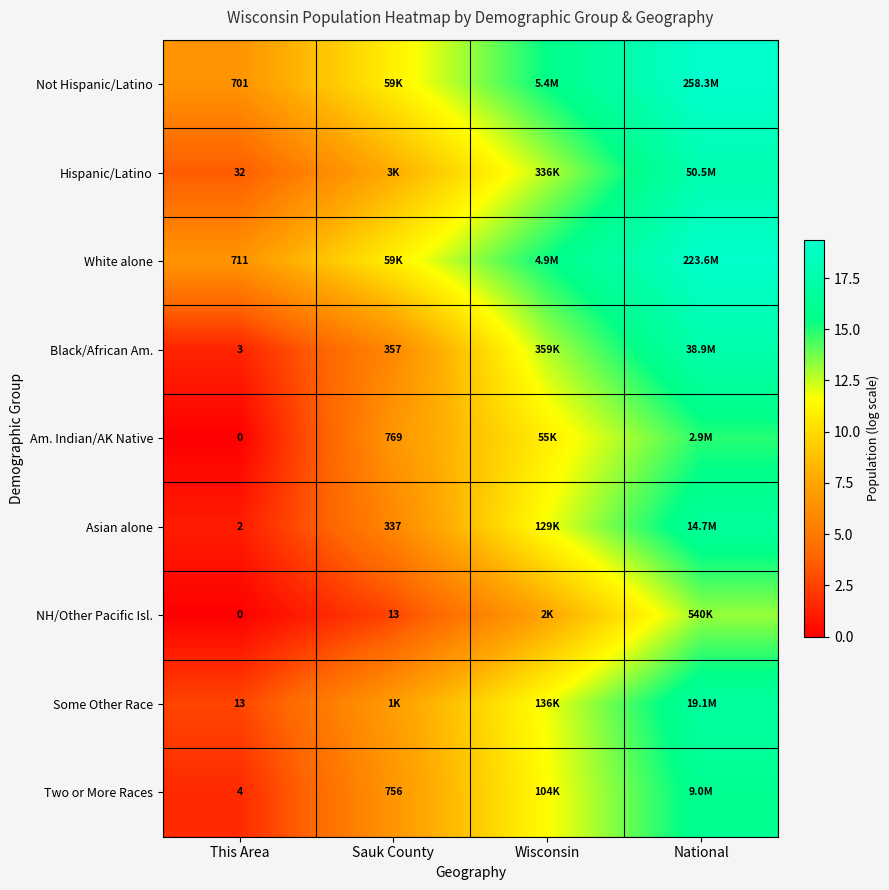

How many values in the Black/African Am. series exceed 12?

2